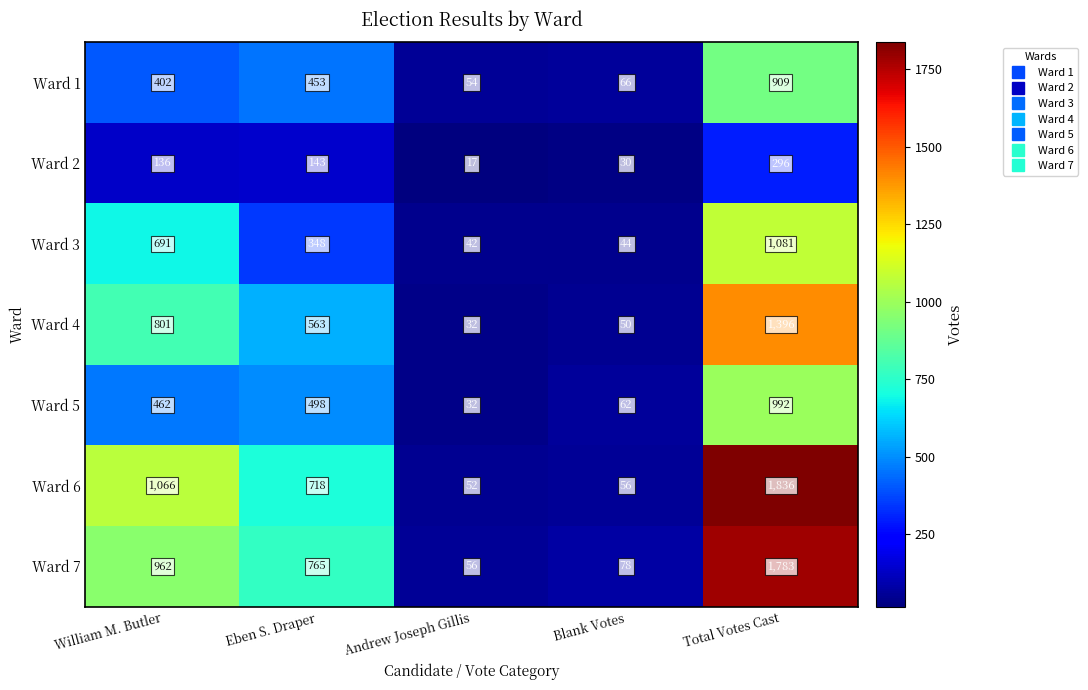

Is it true that Ward 1 equals 402 at William M. Butler?

True